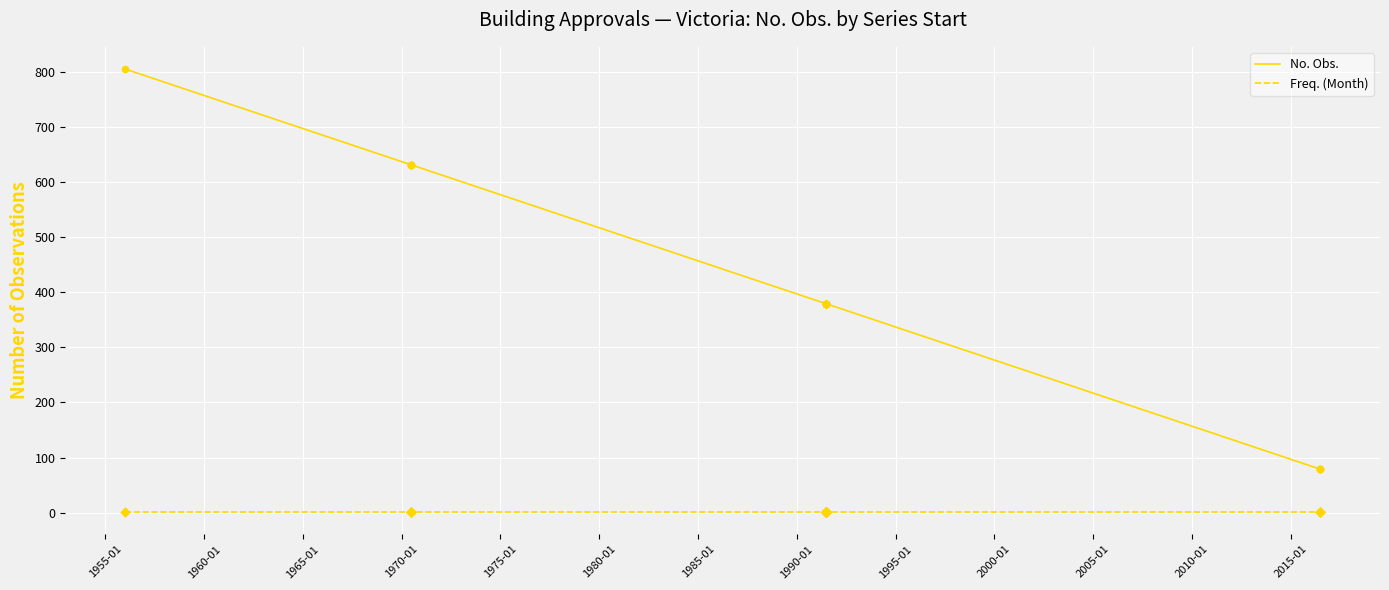

Which series has the widest spread of Y values?

No. Obs.